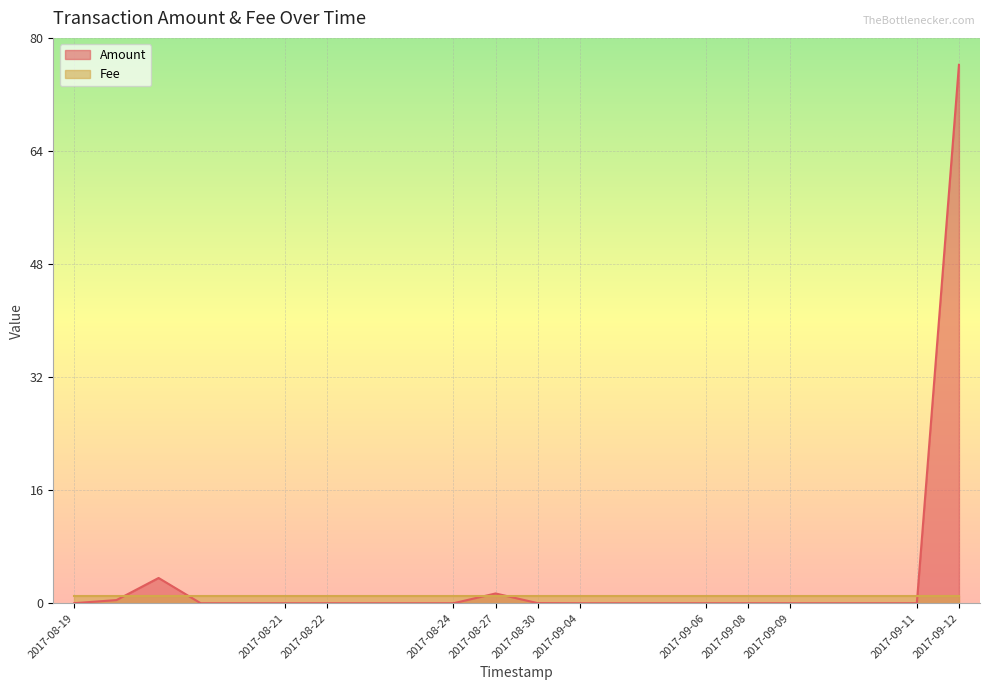

Reading left to right, extract all data points from this chart.

0.0	0.4	3.6	0.0	0.0	0.0	0.0	0.0	0.0	0.0	1.4	0.0	0.0	0.0	0.0	0.0	0.0	0.0	0.0	0.0	0.0	76.2